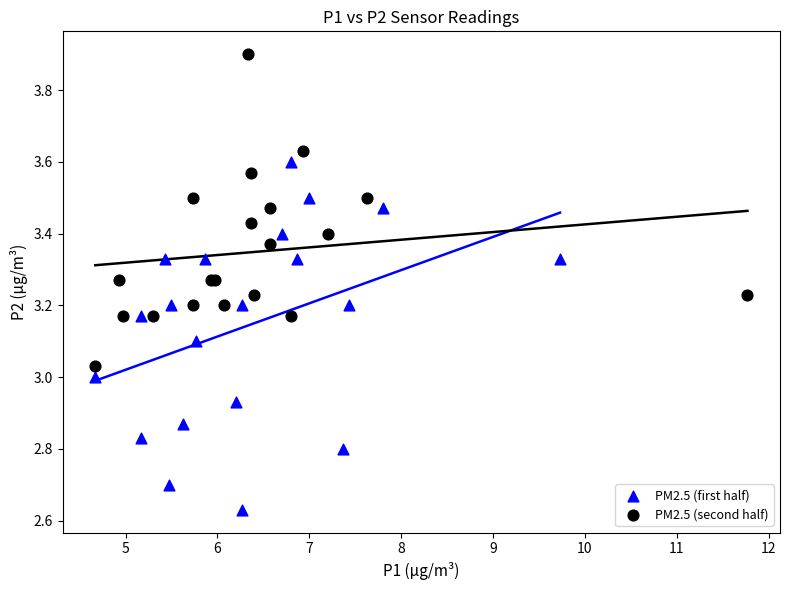

Which series reaches the maximum Y coordinate?

PM2.5 (second half)